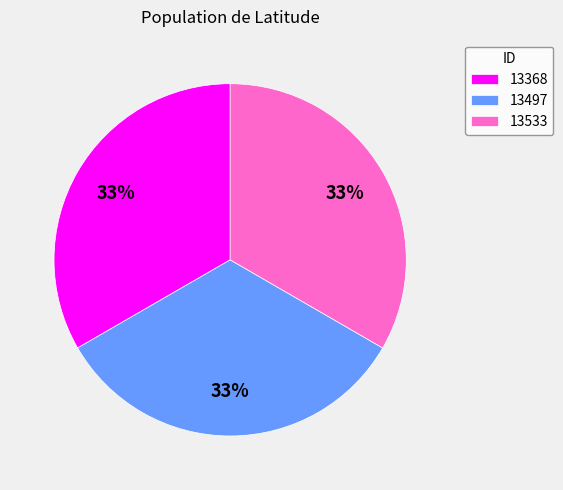

To the nearest percent, what percentage of the pie is 13368?

33%